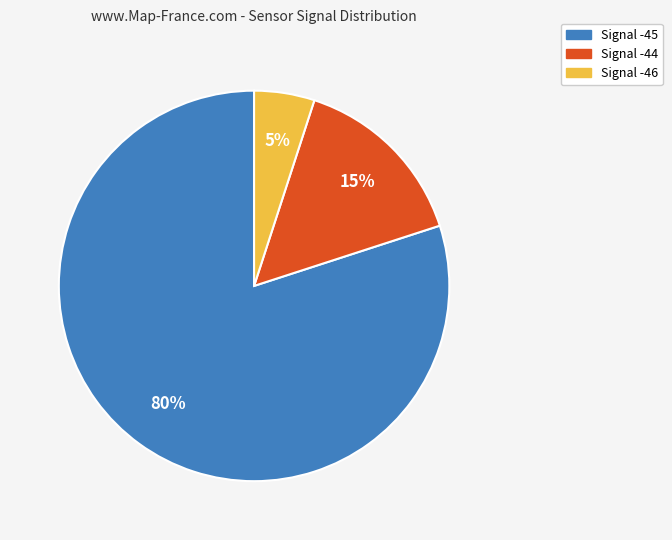

To the nearest percent, what is the difference between the largest and smallest slice percentages?

75%